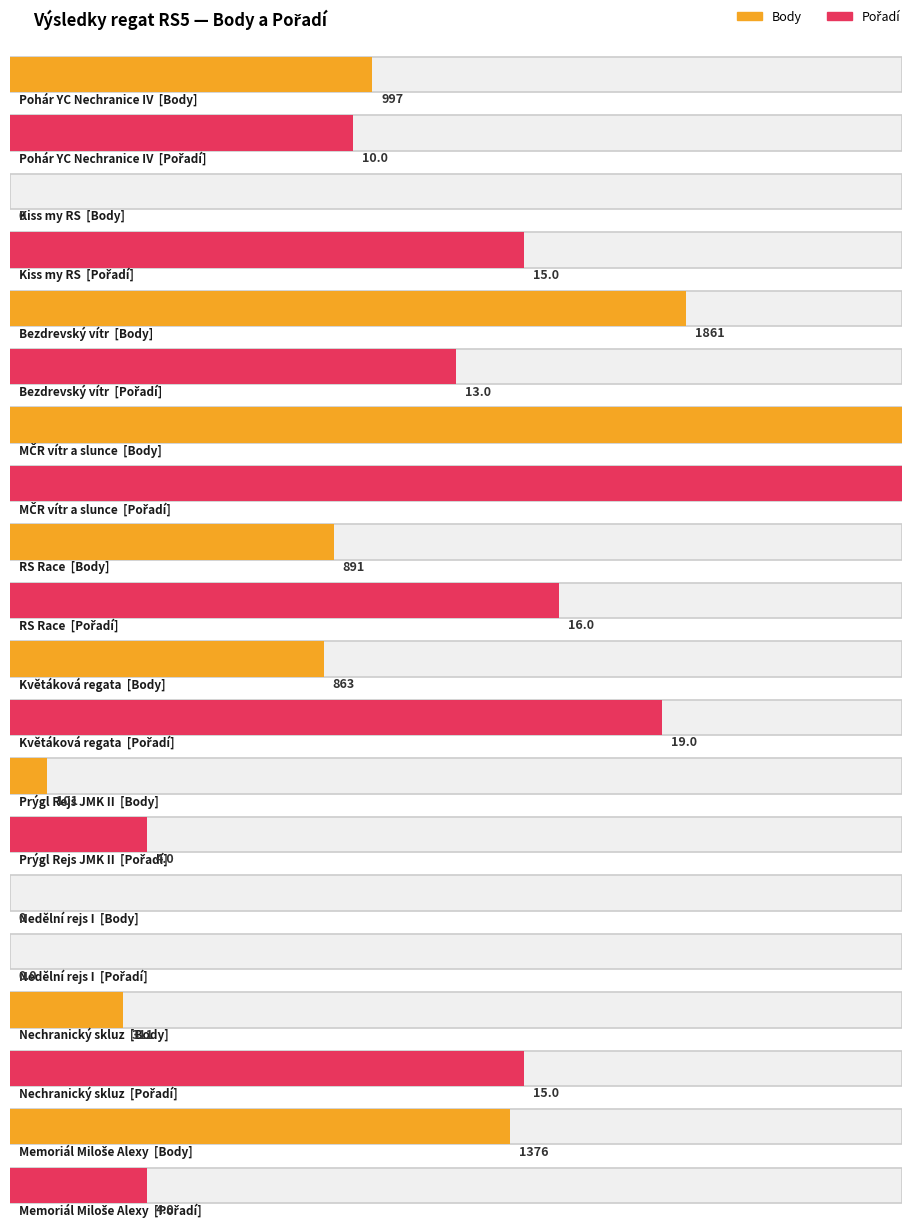

Does the chart contain any negative values?

No